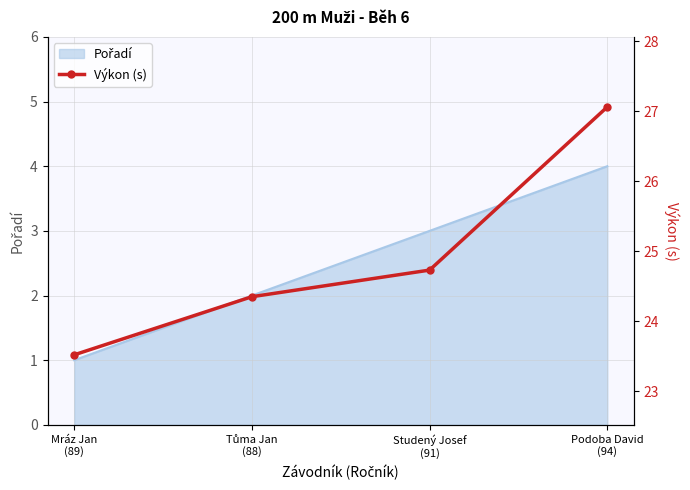

At which category does the chart reach its peak across all series?

Podoba David
(94)